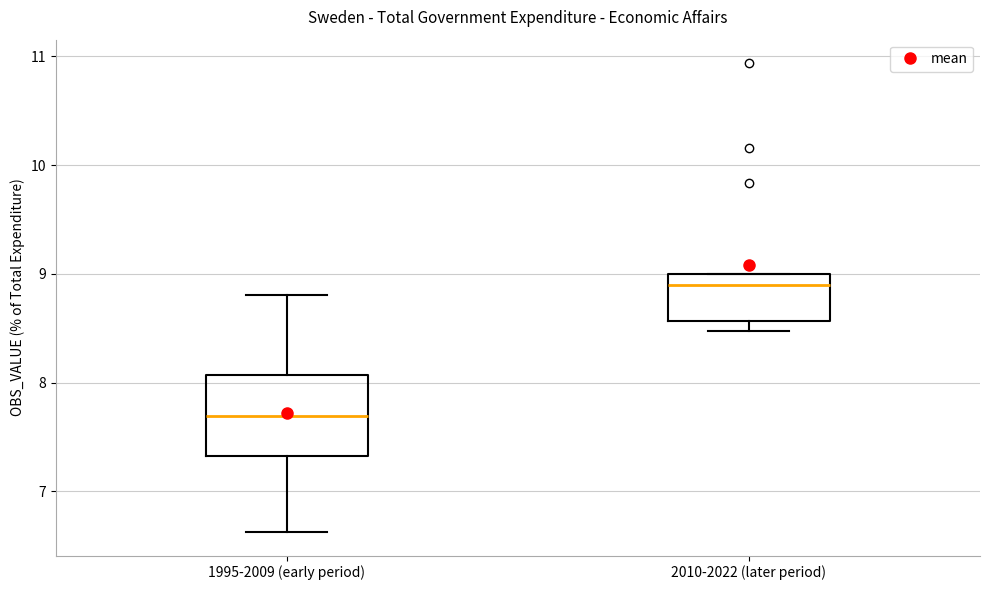

Where does the median line of the box for 2010-2022 (later period) sit on the y-axis? The values are not printed on the chart, so give them approximately, as read against the axis.

8.9